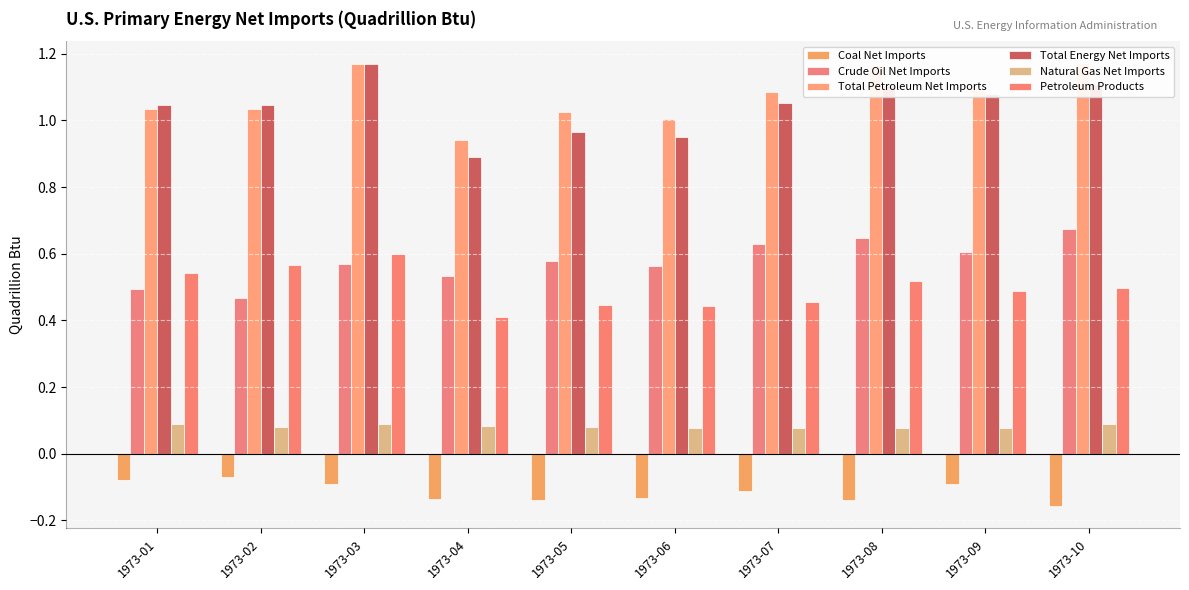

Which category has the lowest value across all series?

1973-10